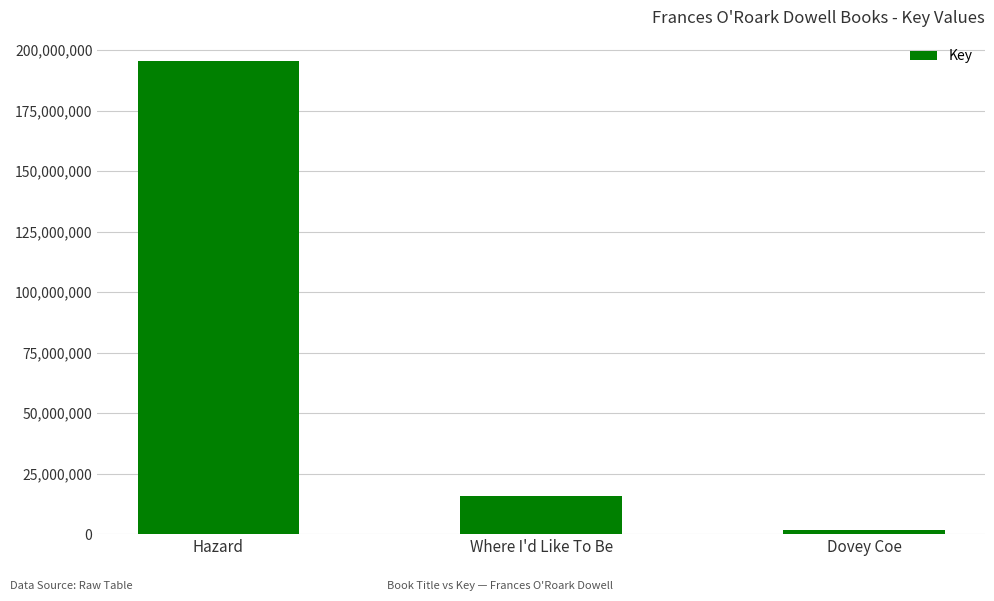

How many data points does each series have?

3